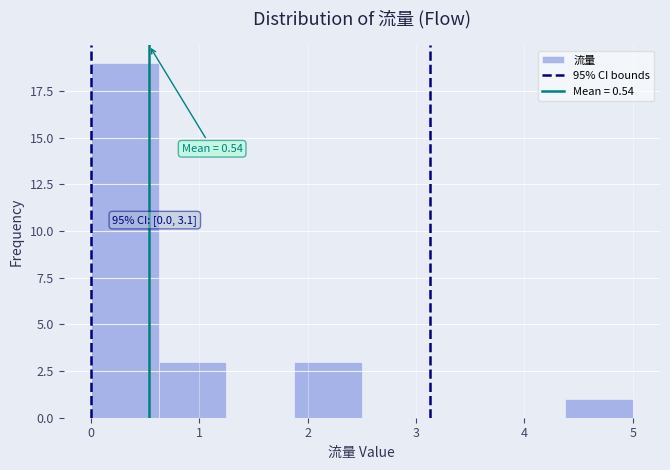

Which range on the x-axis has the tallest bar?

0.0 to 0.6